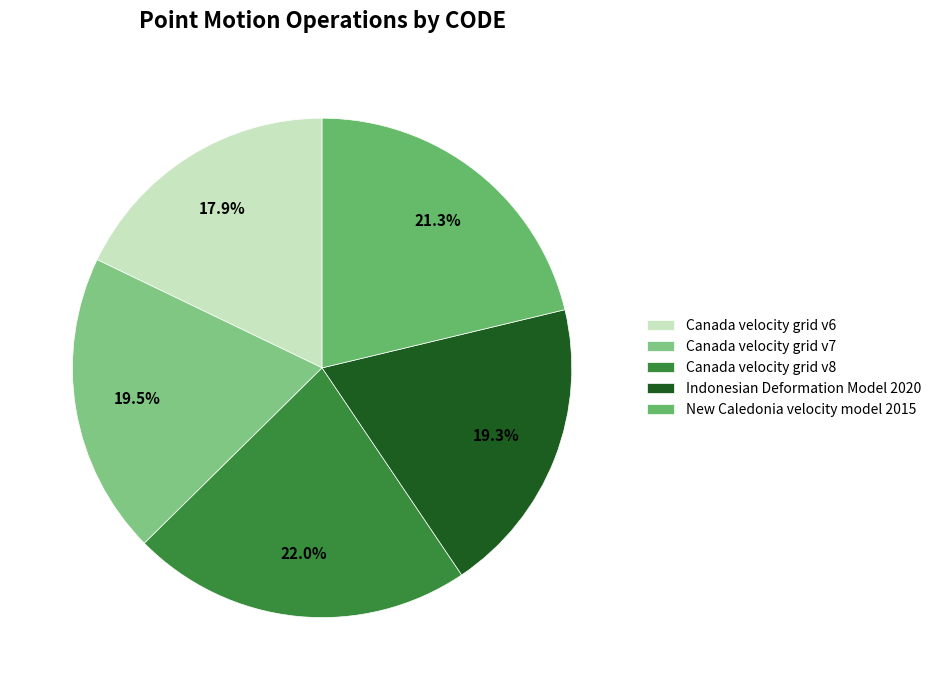

Is there a majority slice in this chart?

No